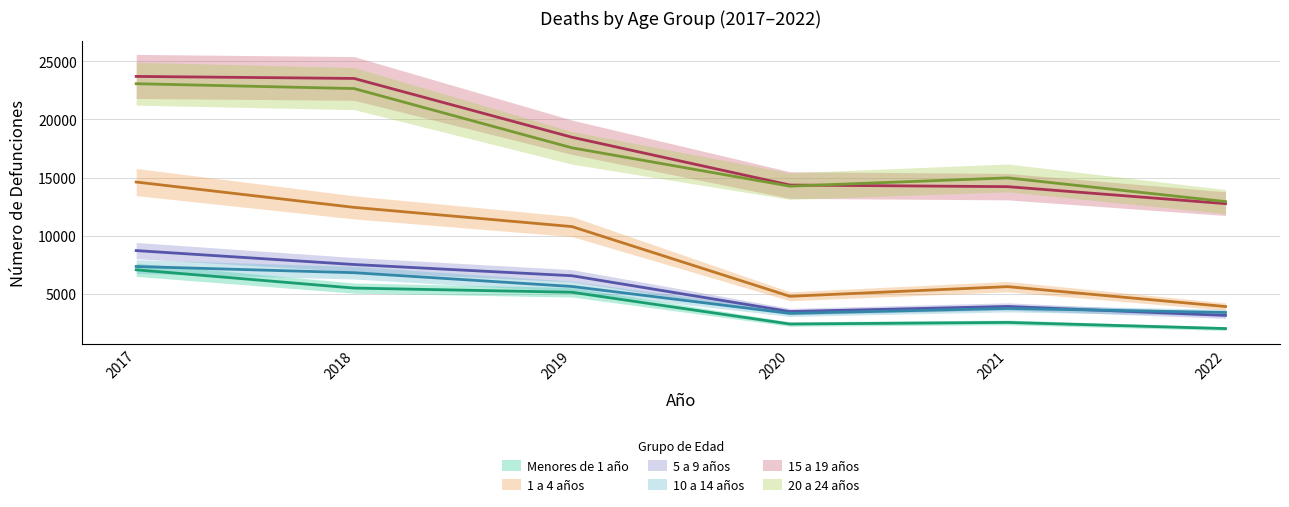

Is the value of Menores de 1 año at 2017 greater than the value of 10 a 14 años at 2017?

No